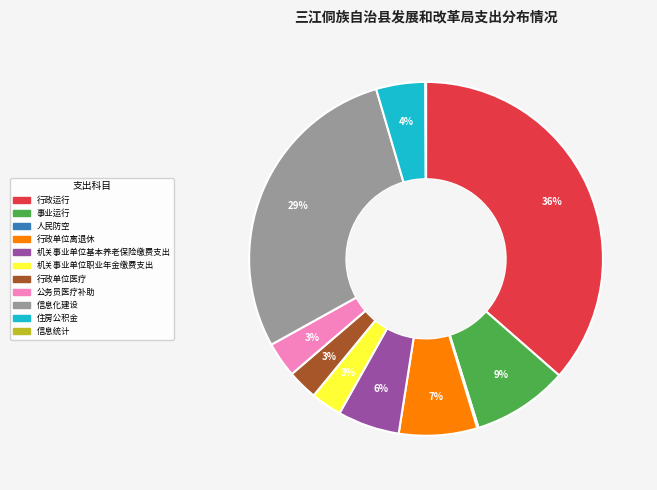

To the nearest percent, what is the difference between the 行政运行 and 公务员医疗补助 slice percentages?

33%